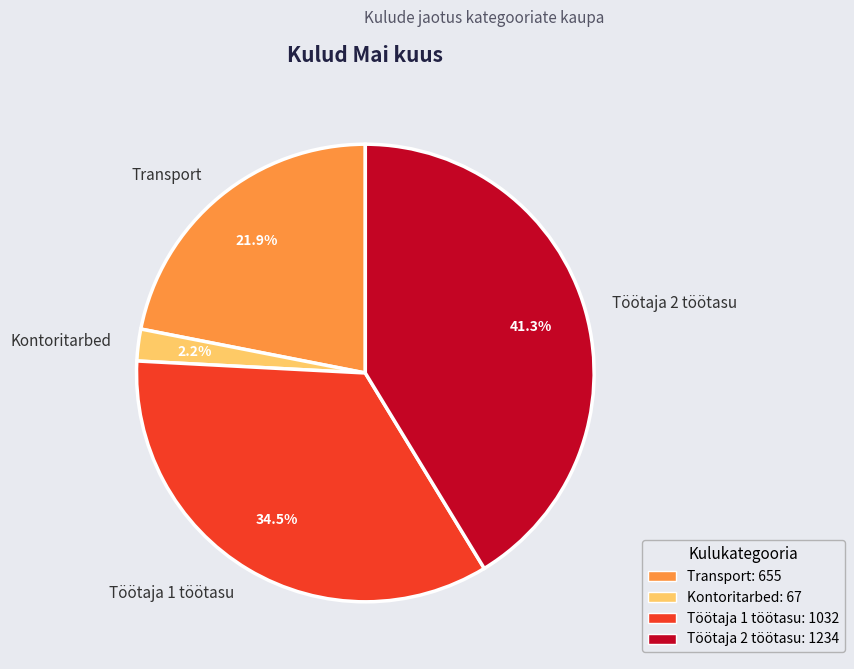

Which category has the biggest portion of the pie?

Töötaja 2 töötasu